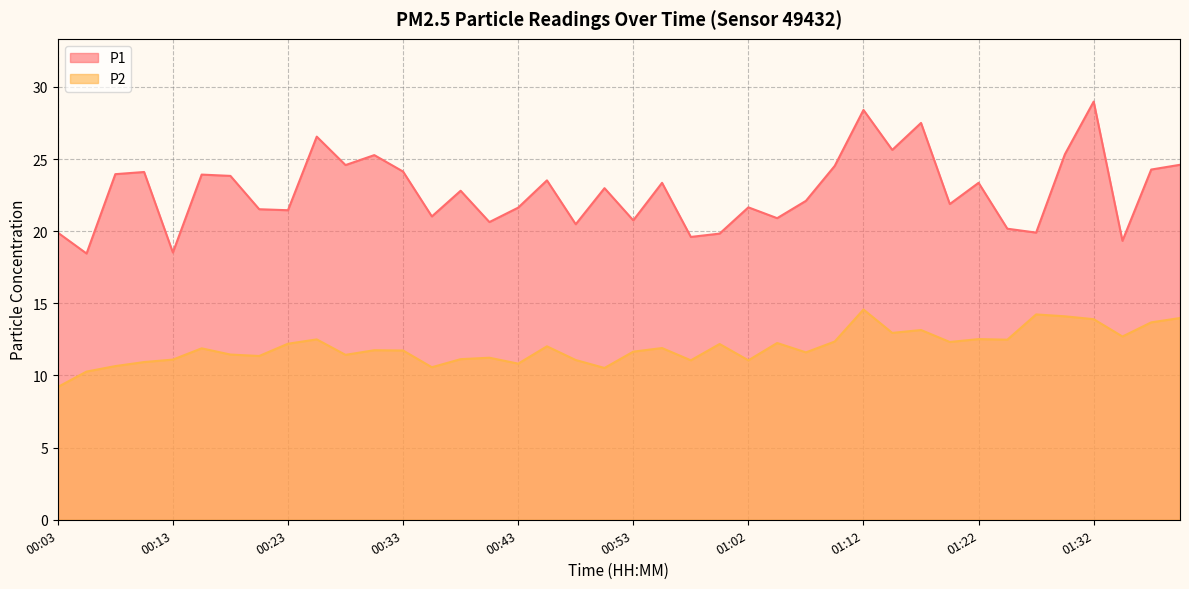

Reading left to right, list all the values displayed in this chart.

P1: 19.9	18.4	23.9	24.1	18.5	23.9	23.8	21.5	21.4	26.6	24.6	25.3	24.1	21.0	22.8	20.6	21.6	23.5	20.5	23.0	20.8	23.4	19.6	19.8	21.6	20.9	22.1	24.5	28.4	25.6	27.5	21.9	23.4	20.2	19.9	25.3	29.0	19.3	24.3	24.6
P2: 9.2	10.3	10.7	10.9	11.1	11.9	11.4	11.3	12.2	12.5	11.4	11.8	11.7	10.6	11.1	11.2	10.8	12.0	11.1	10.5	11.7	11.9	11.1	12.2	11.1	12.2	11.6	12.3	14.6	12.9	13.2	12.3	12.5	12.5	14.2	14.1	13.9	12.7	13.7	14.0